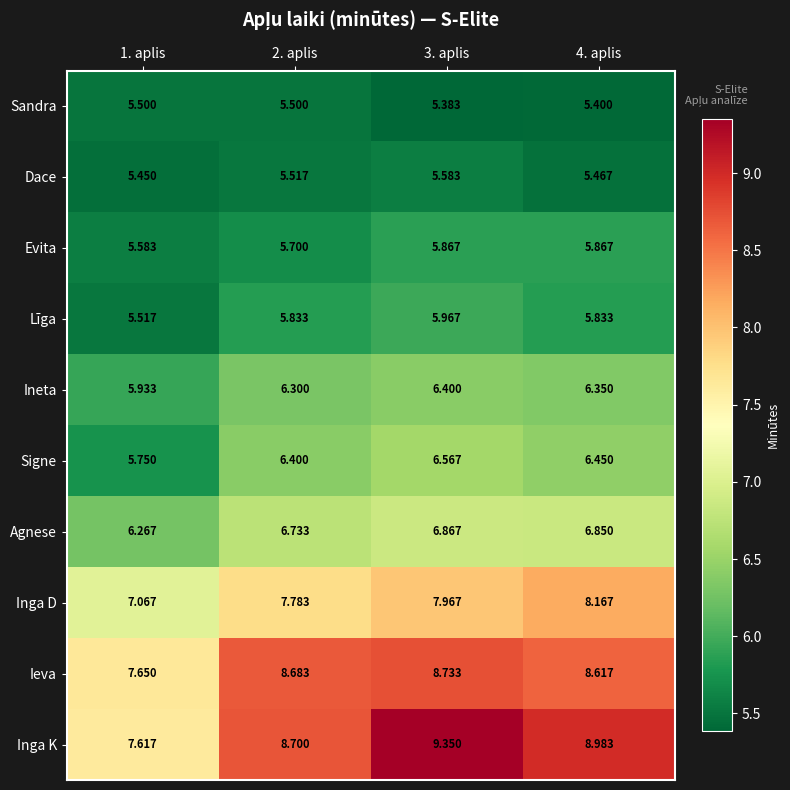

Which series has the largest range (max minus min)?

Inga K